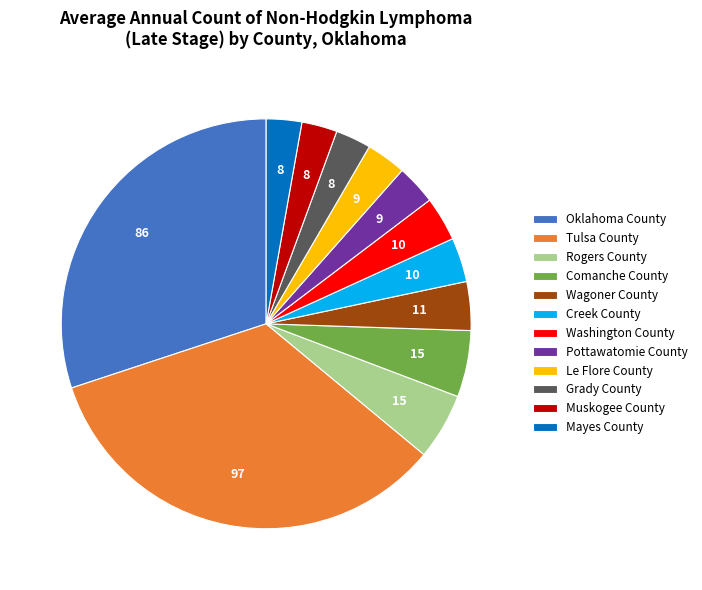

Is the sum of Grady County and Le Flore County greater than half?

No